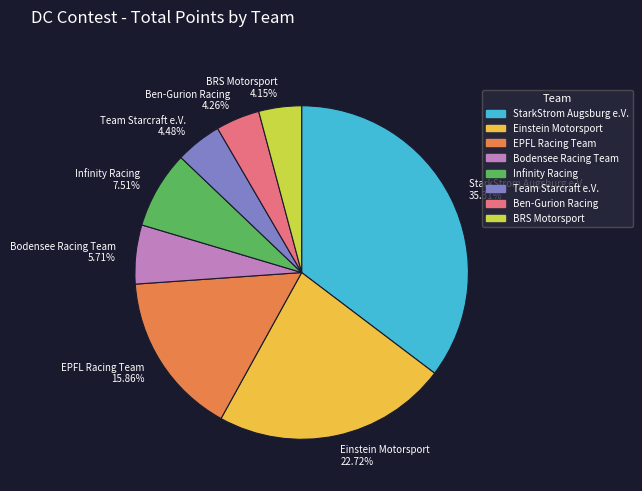

Is the sum of Infinity Racing 7.51% and StarkStrom Augsburg e.V. 35.31% greater than half?

No